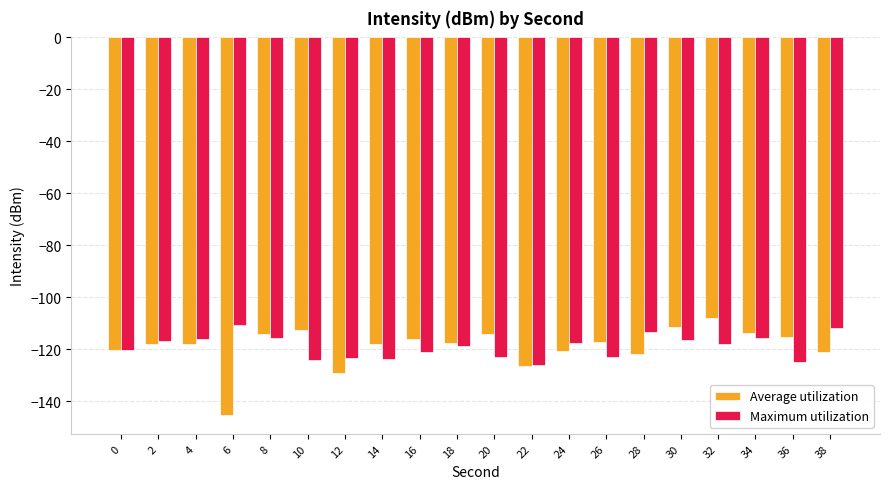

The Maximum utilization series shows -111.7 at 38. True or false?

True